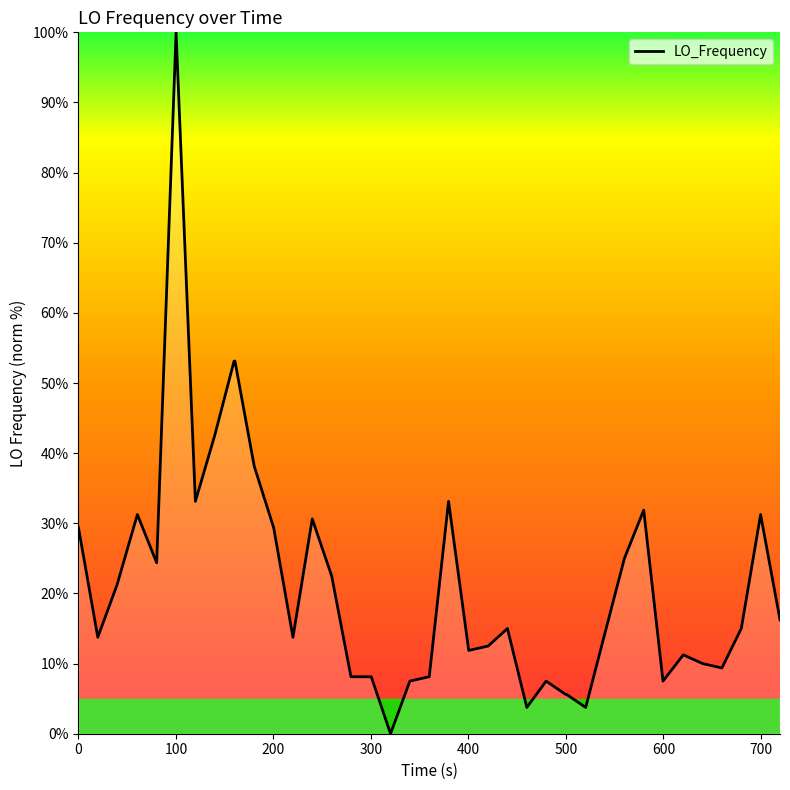

What is the greatest value displayed?

100.0